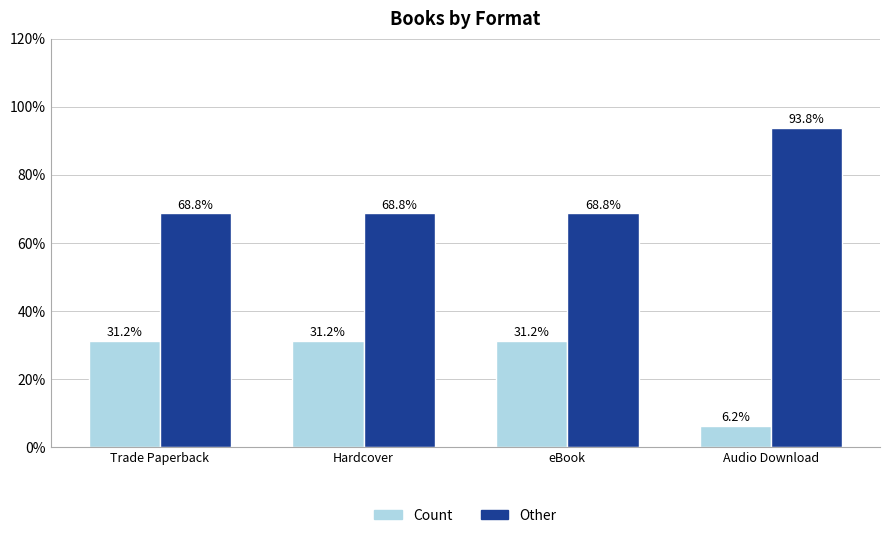

Rank the series at Hardcover from lowest to highest value.

Count, Other